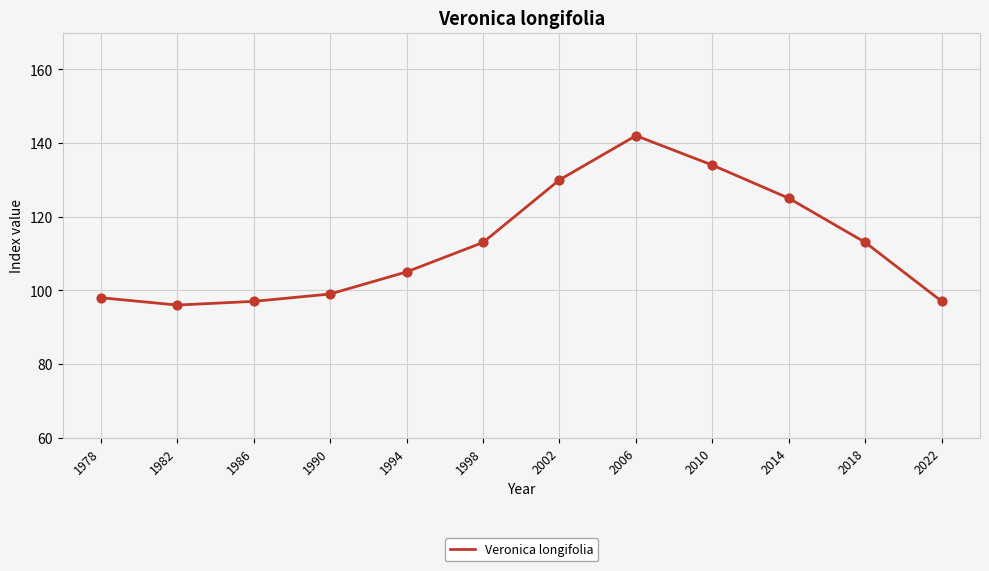

What is the change in value from 1994 to 1998?

+8